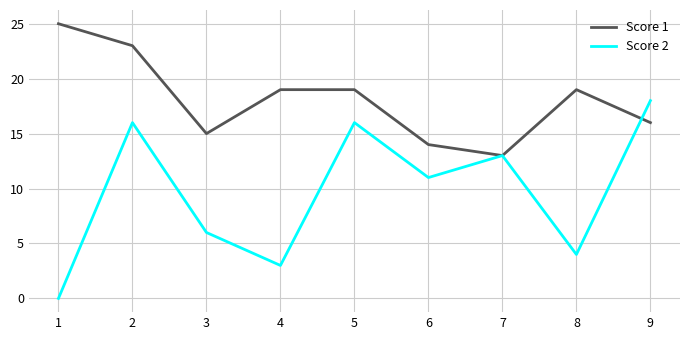

Reading left to right, extract all data points from this chart.

Score 1: 25	23	15	19	19	14	13	19	16
Score 2: 0	16	6	3	16	11	13	4	18